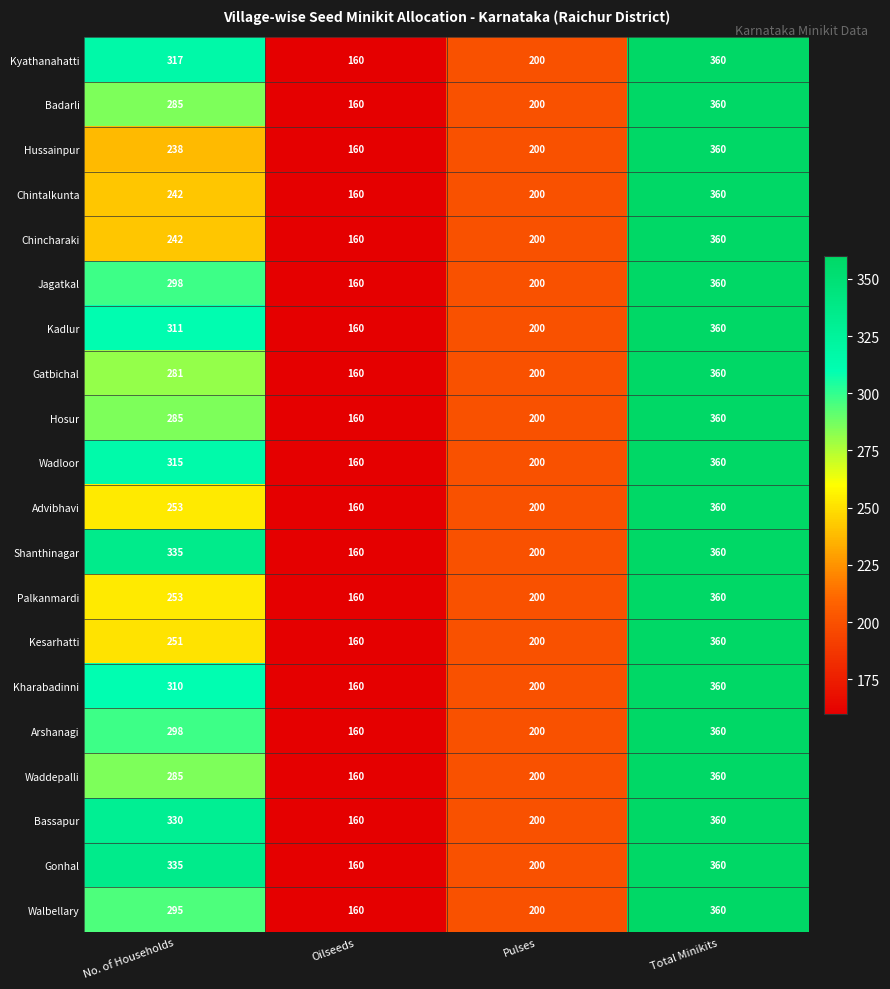

Which category has the lowest value across all series?

Oilseeds